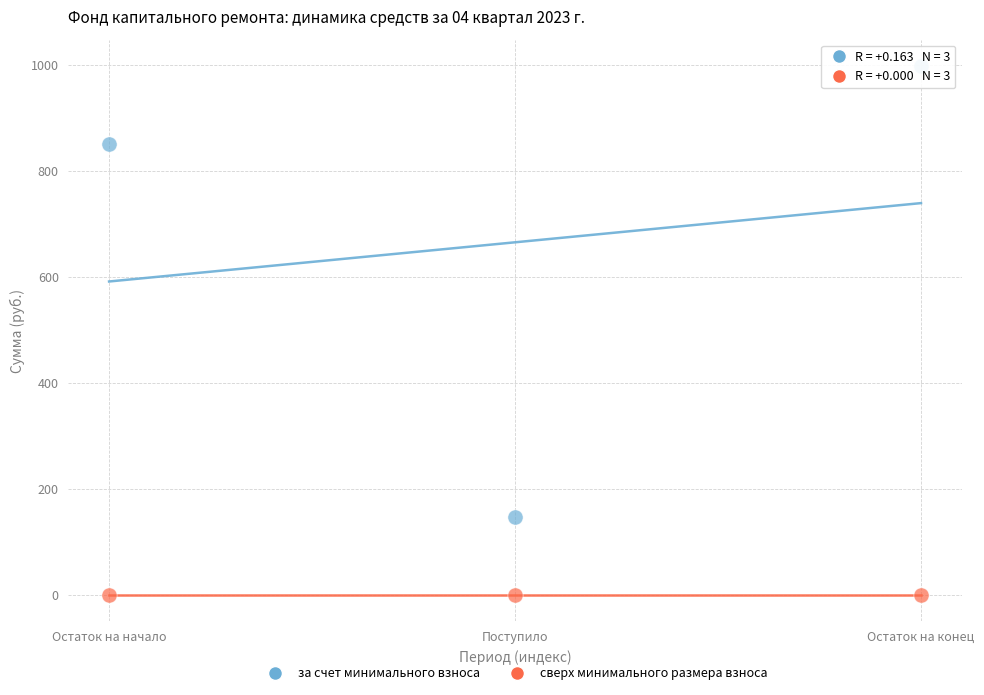

What are all the series names shown in the legend?

за счет минимального взноса, сверх минимального размера взноса